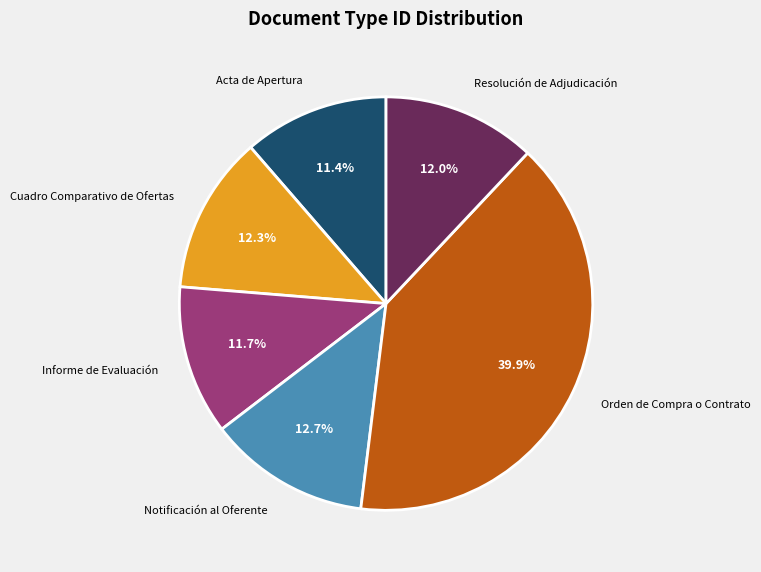

Is the sum of Acta de Apertura and Resolución de Adjudicación greater than half?

No